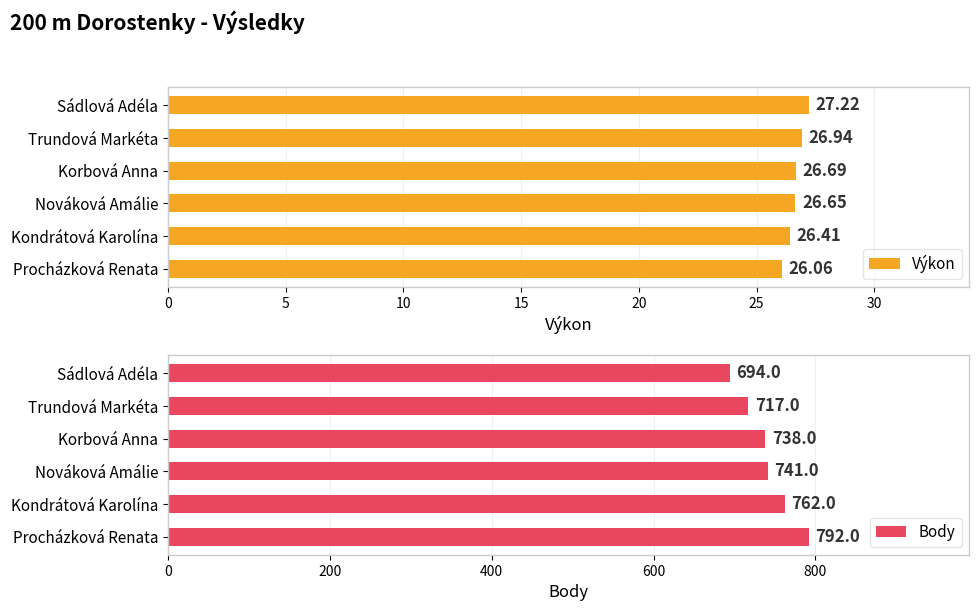

The Body series shows 1110 at Kondrátová Karolína. True or false?

False